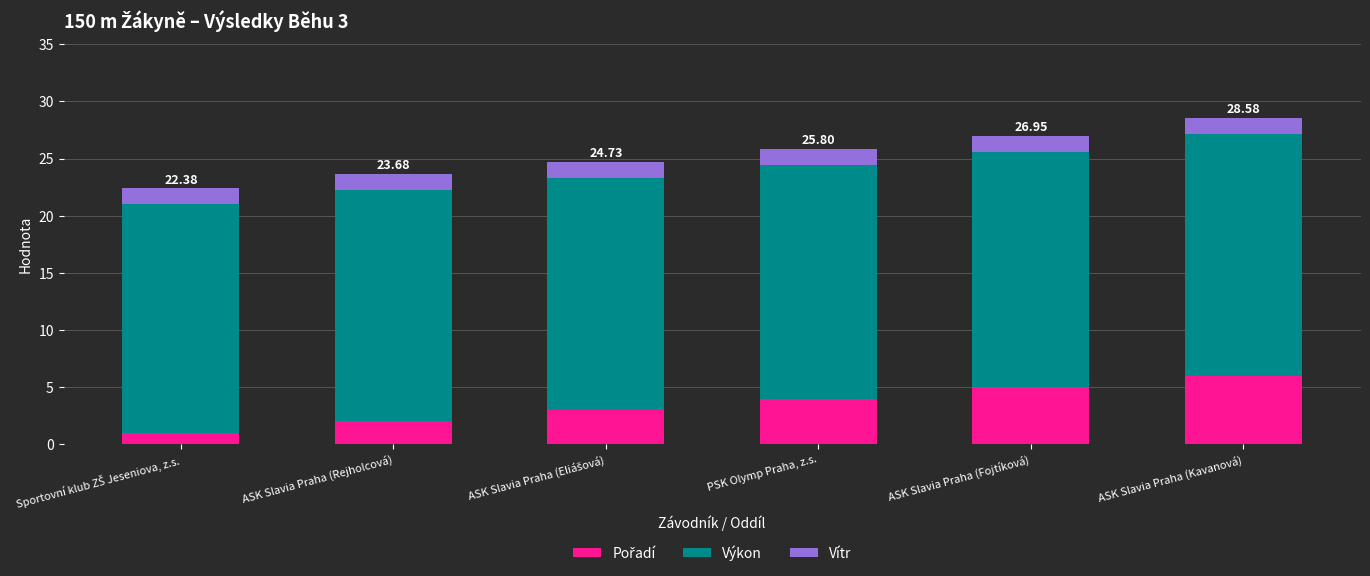

What is the total value across all series at ASK Slavia Praha (Eliášová)?

24.7